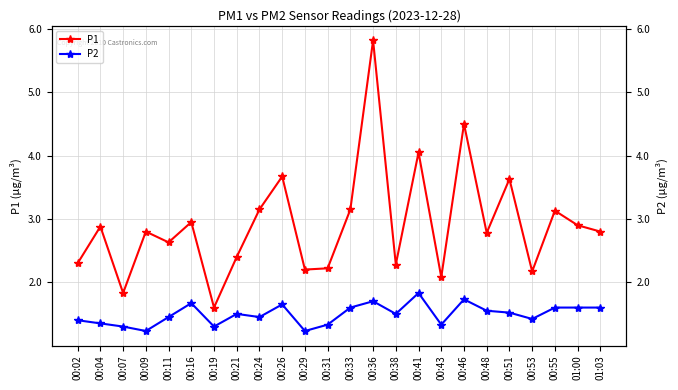

The value of P1 at 00:29 is 2.2. True or false?

True